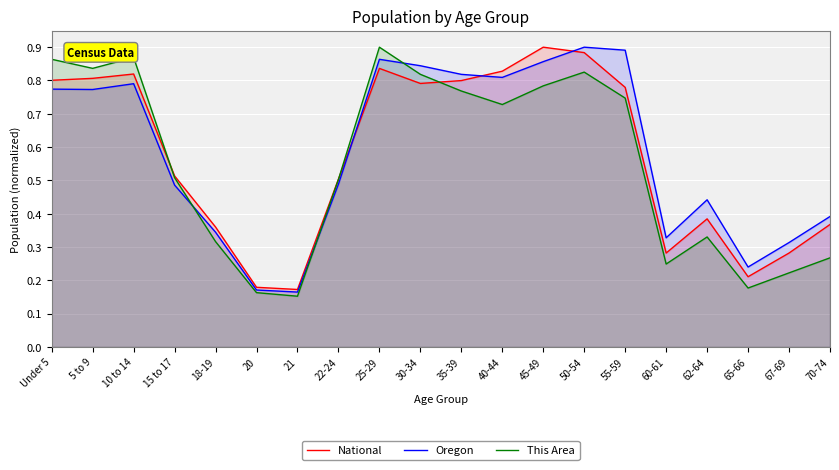

Which series has the widest spread of values?

This Area